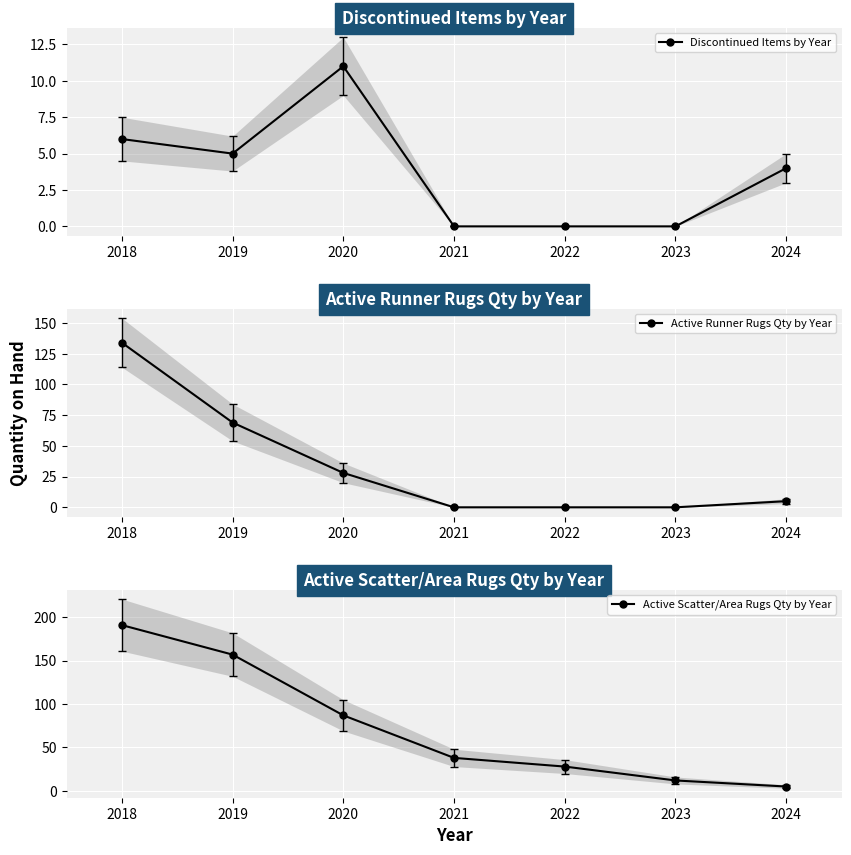

True or false: Active Runner Rugs Qty by Year has a value of 0 at 2021.

True